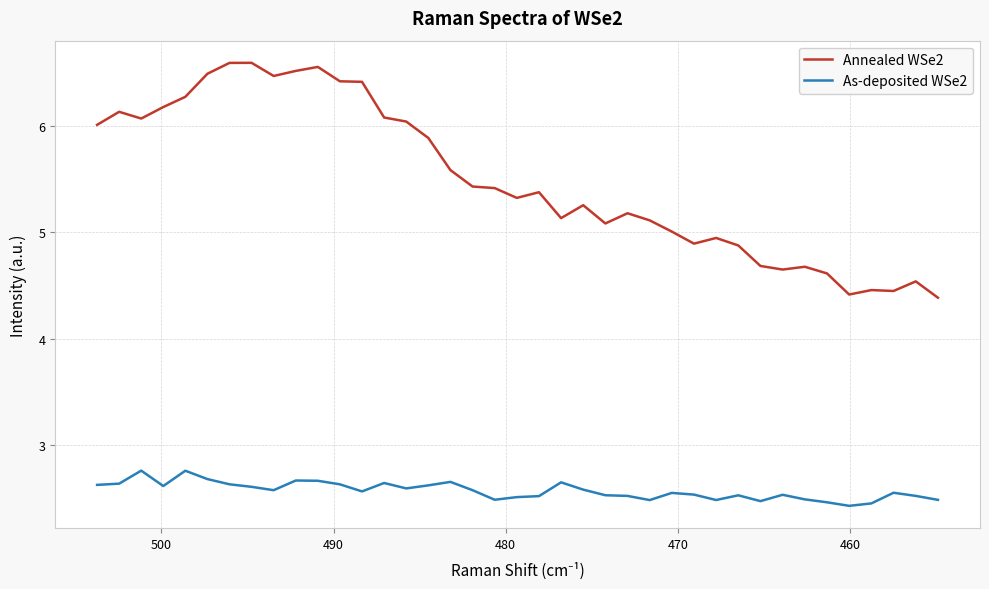

What are all the series names shown in the legend?

Annealed WSe2, As-deposited WSe2